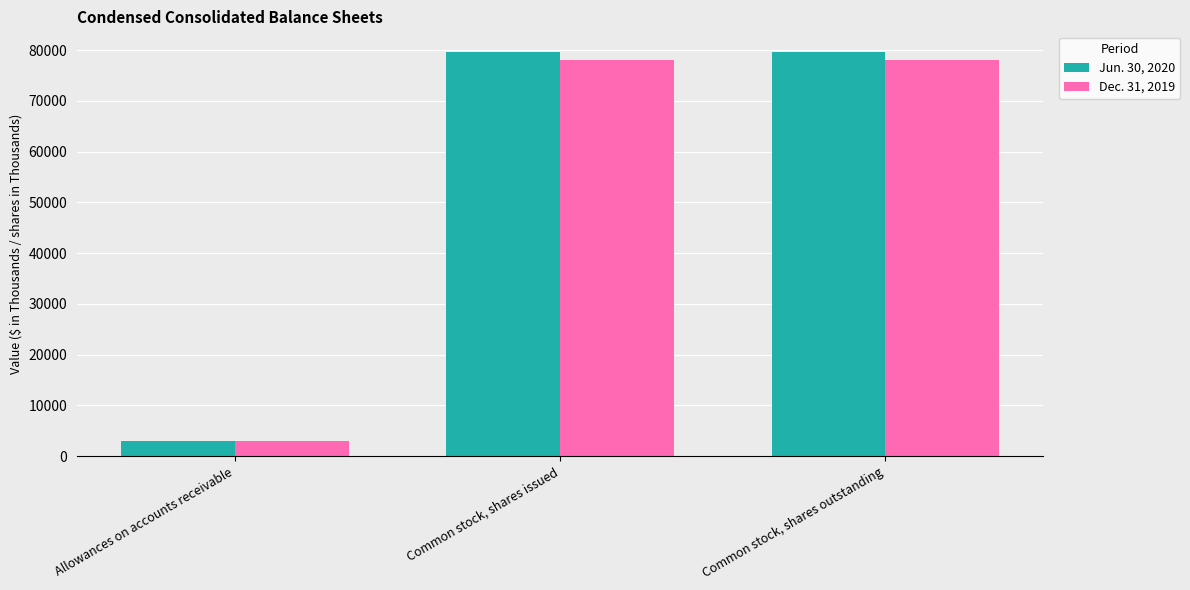

How many bars are there in each group?

2